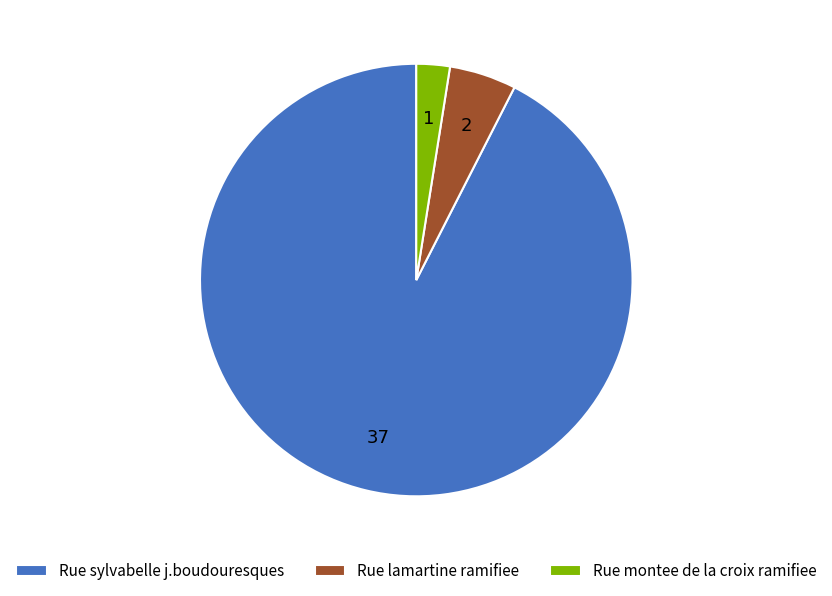

Is the sum of Rue sylvabelle j.boudouresques and Rue lamartine ramifiee greater than half?

Yes